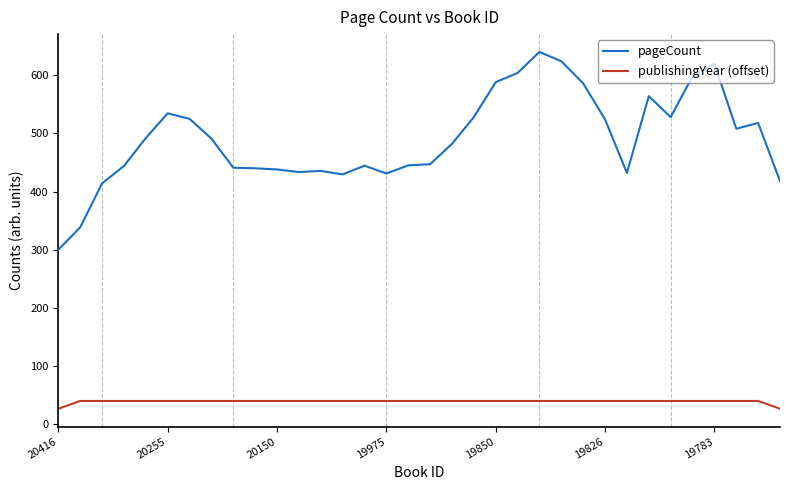

Which series has the widest spread of values?

pageCount